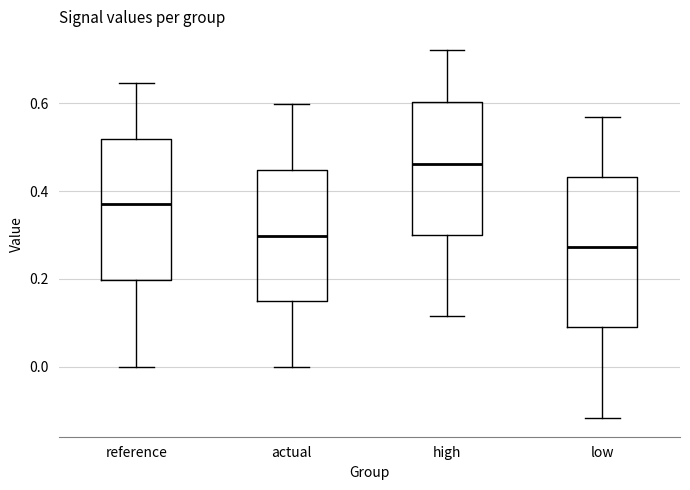

Comparing the boxes themselves (not the whiskers), which one is the tallest?

low